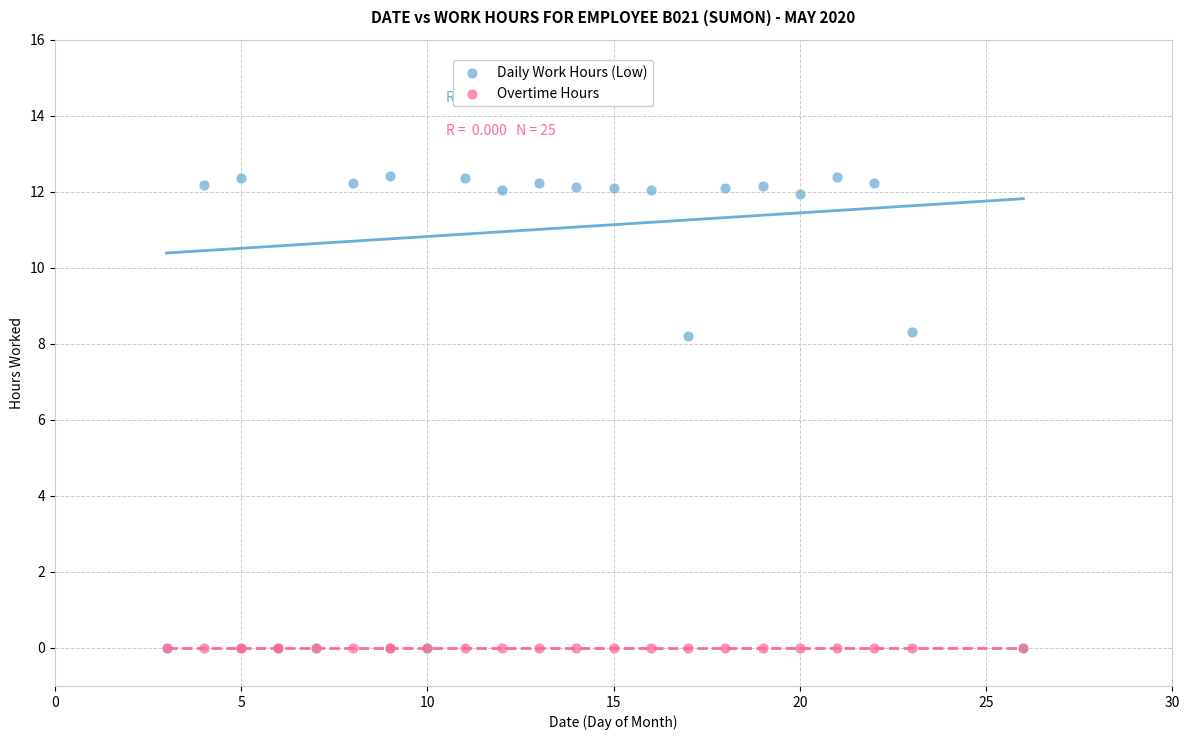

What are all the series names shown in the legend?

Daily Work Hours (Low), Overtime Hours